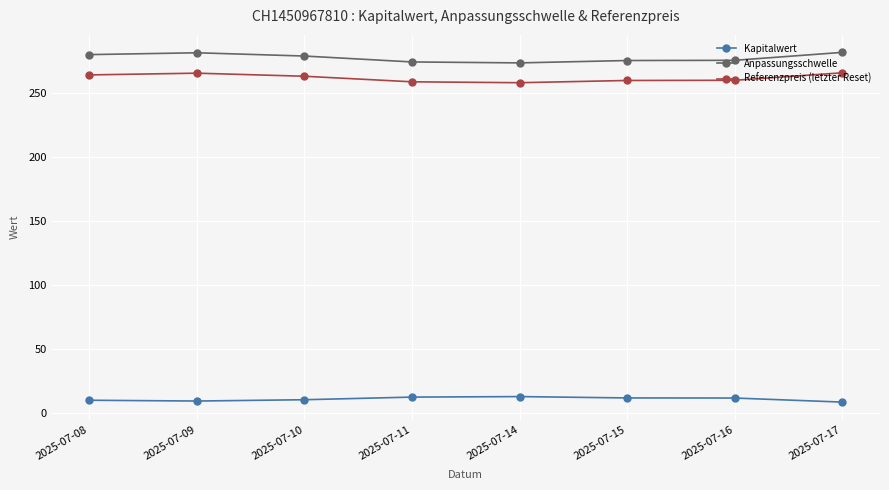

What is the difference between the highest and lowest values at 2025-07-10?

268.5